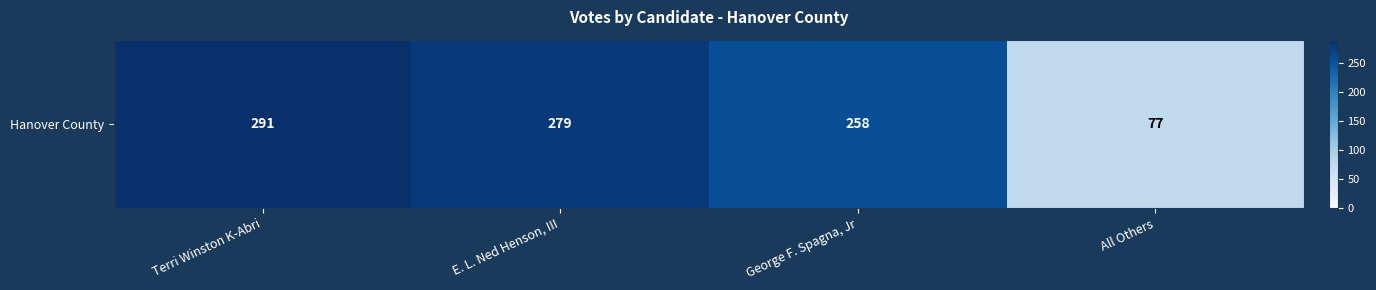

The value at Terri Winston K-Abri is 111. True or false?

False